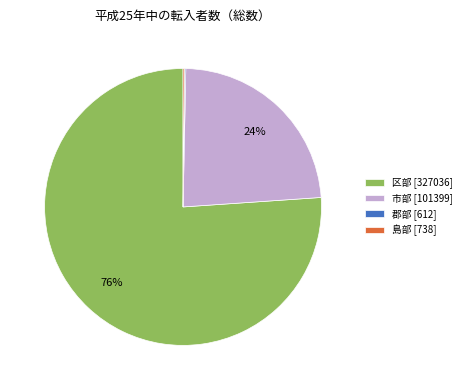

True or false: 市部 accounts for 13% of the total.

False